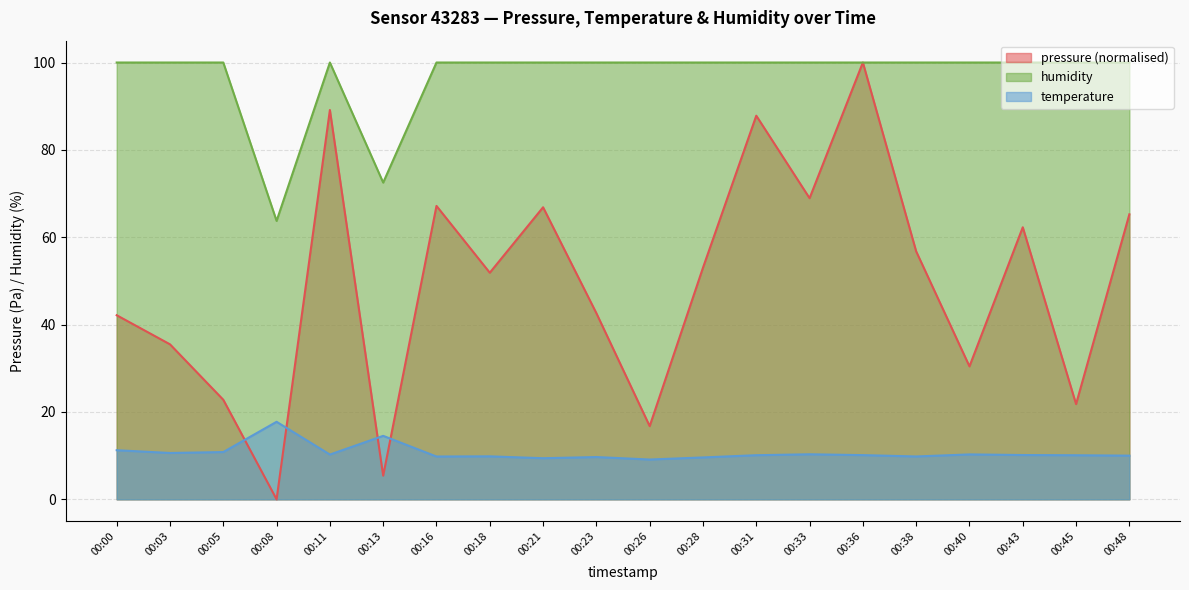

Which label corresponds to the largest value in the chart?

00:36